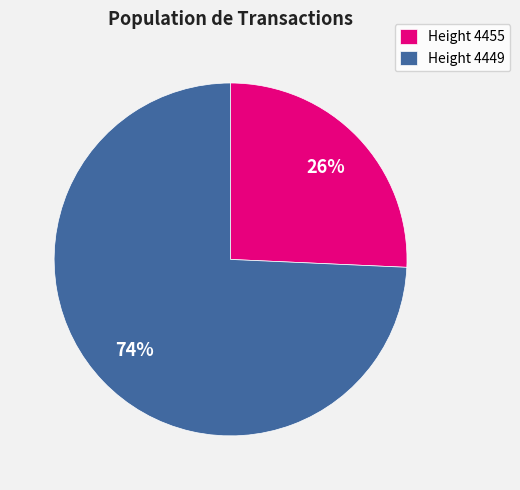

Which slice is the smallest?

Height 4455